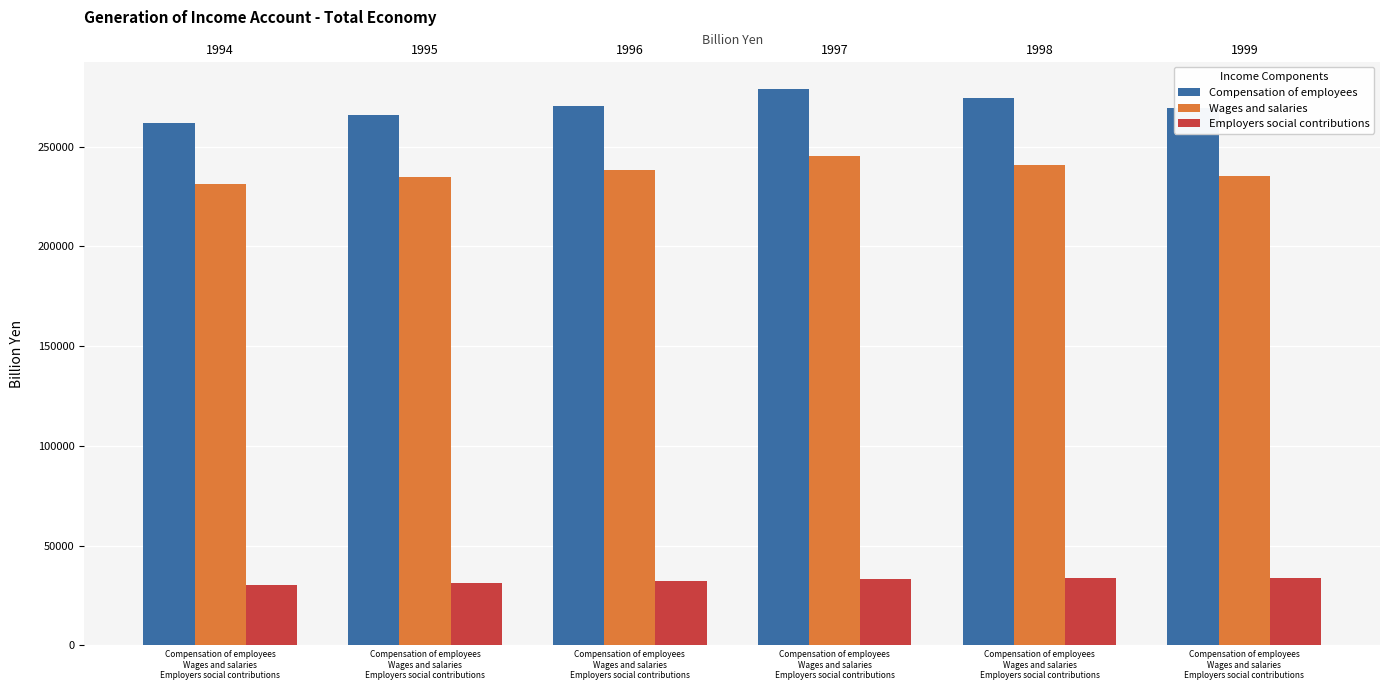

The Employers social contributions series shows 13462.1 at Compensation of employees
Wages and salaries
Employers social contributions. True or false?

False